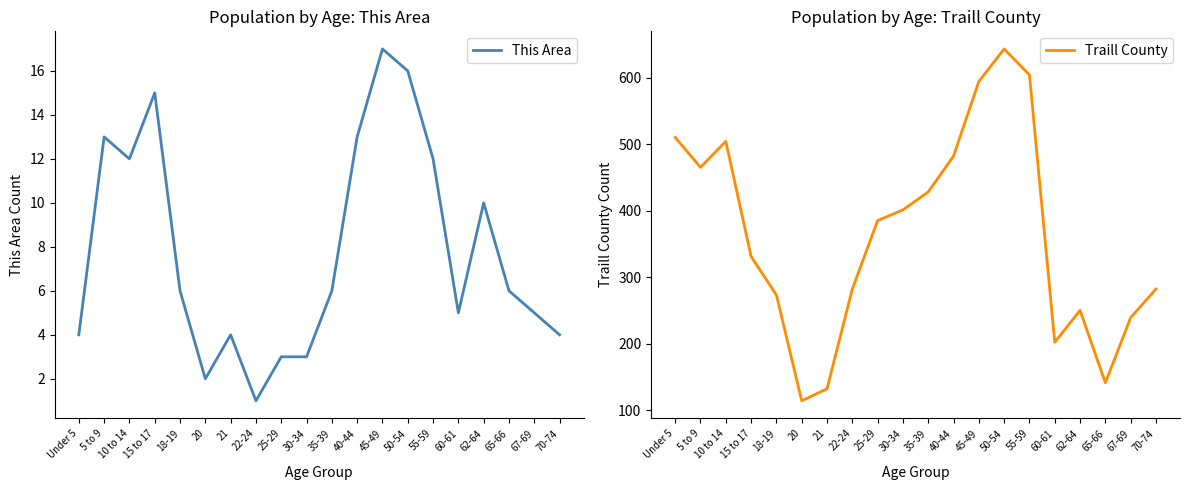

At which category does This Area reach its first local valley?

10 to 14